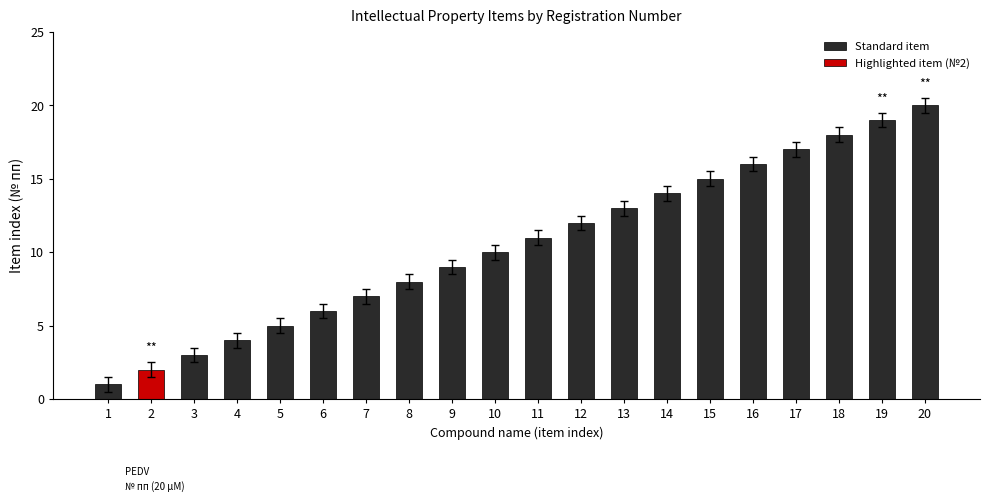

List the labels in order of value, largest first.

20, 19, 18, 17, 16, 15, 14, 13, 12, 11, 10, 9, 8, 7, 6, 5, 4, 3, 2, 1